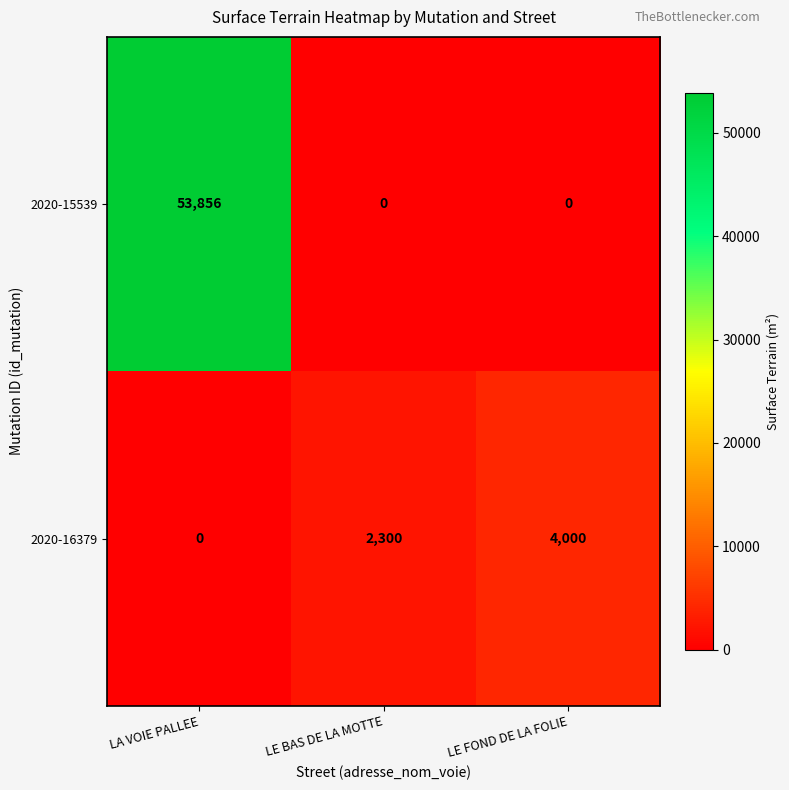

True or false: 2020-15539 has a value of 53856 at LA VOIE PALLEE.

True